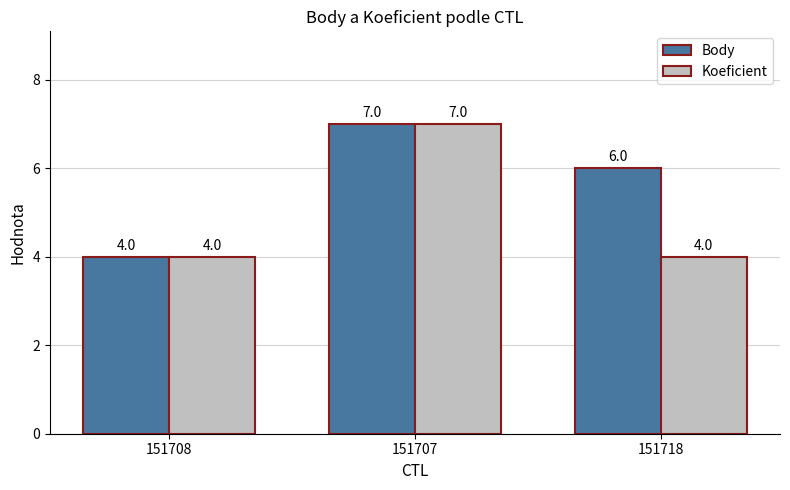

What is the average value of the Body series?

6